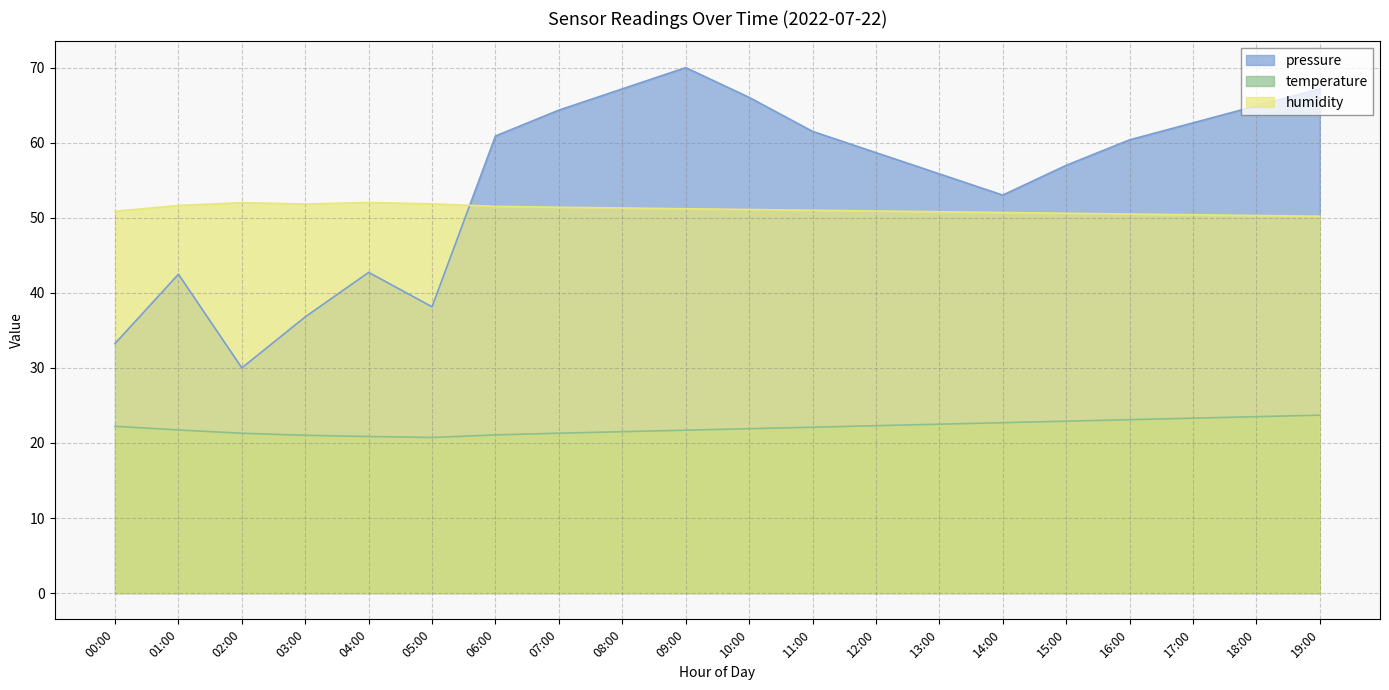

True or false: pressure and temperature intersect in this chart.

False